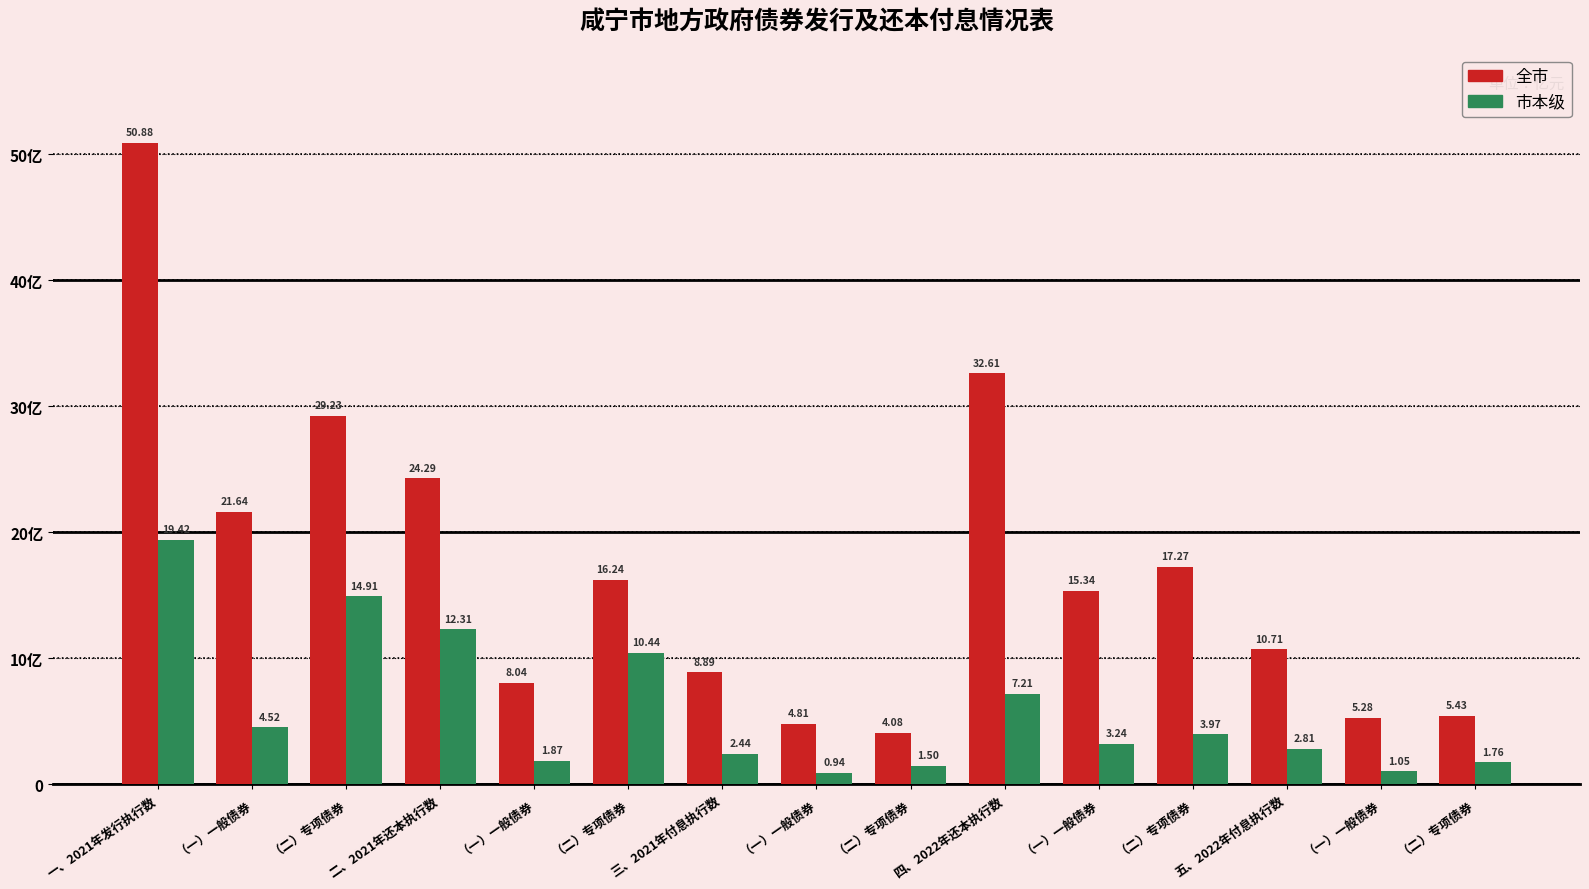

Reading right to left, extract all data points from this chart.

全市: 5.4	5.3	10.7	17.3	15.3	32.6	4.1	4.8	8.9	16.2	8.0	24.3	29.2	21.6	50.9
市本级: 1.8	1.0	2.8	4.0	3.2	7.2	1.5	0.9	2.4	10.4	1.9	12.3	14.9	4.5	19.4